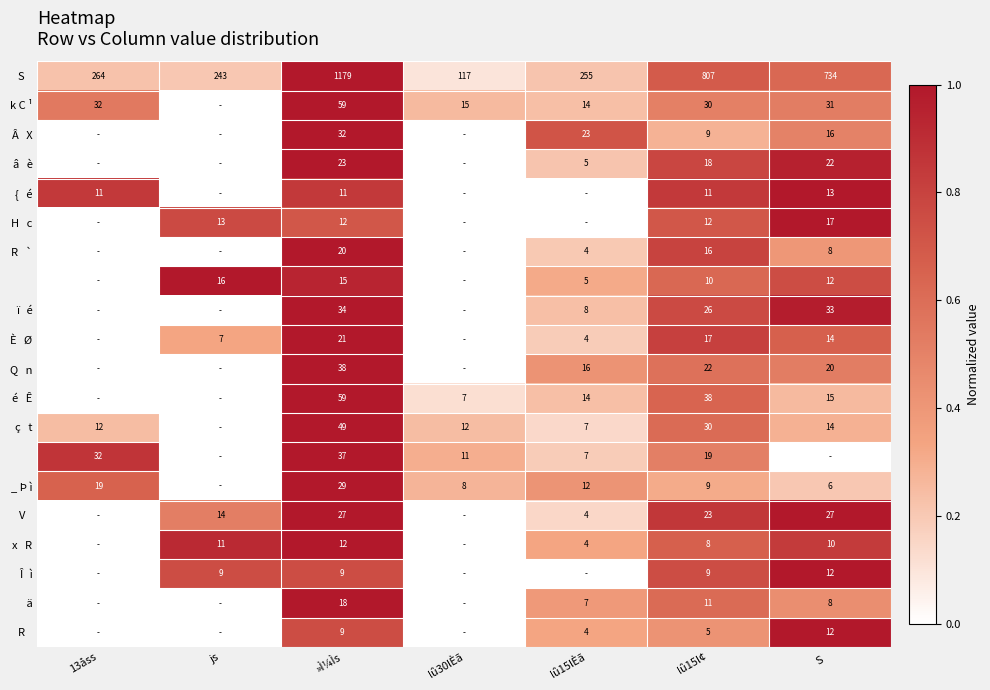

What is the spread (max minus min) of values at lû15l¢?

802